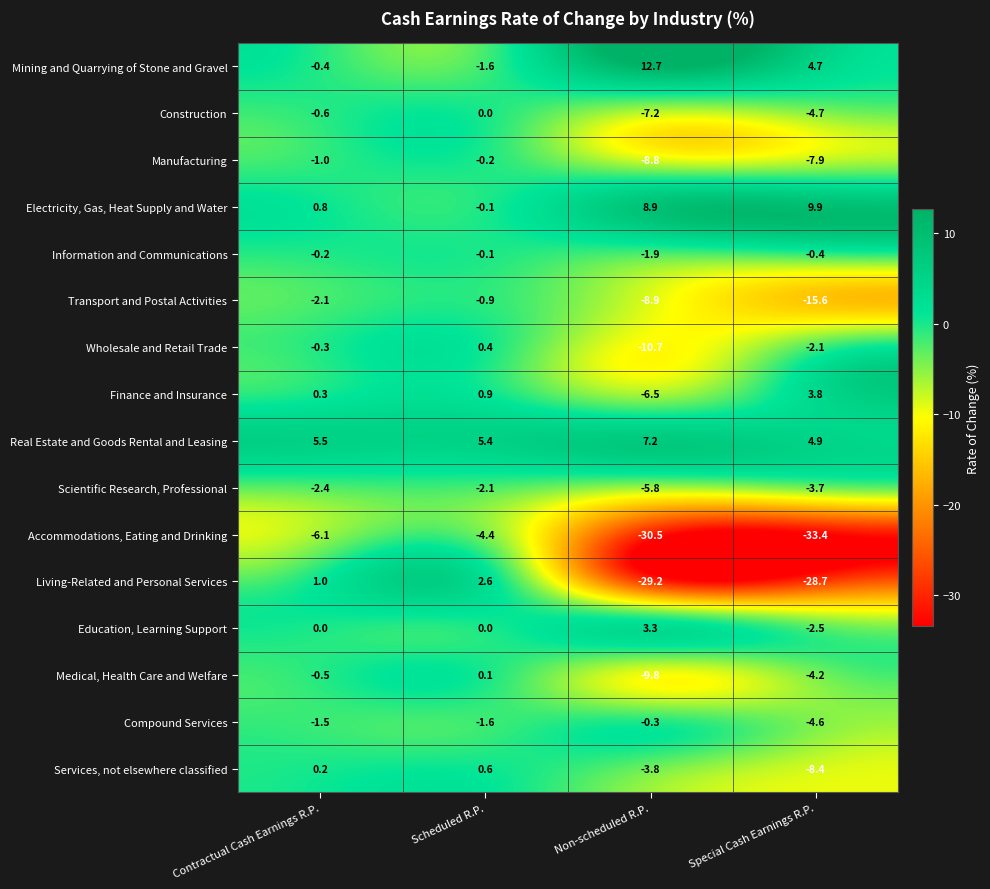

Which category has the highest value in the Finance and Insurance series?

Special Cash Earnings R.P.